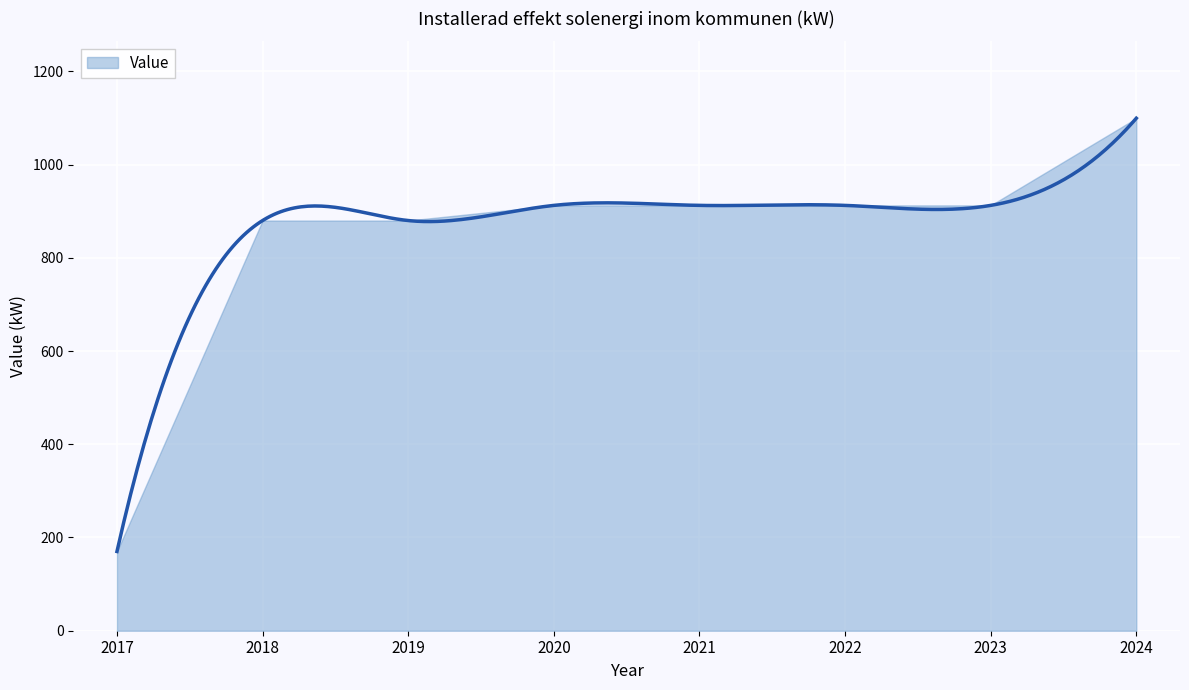

What is the difference between the maximum and minimum values?

929.5